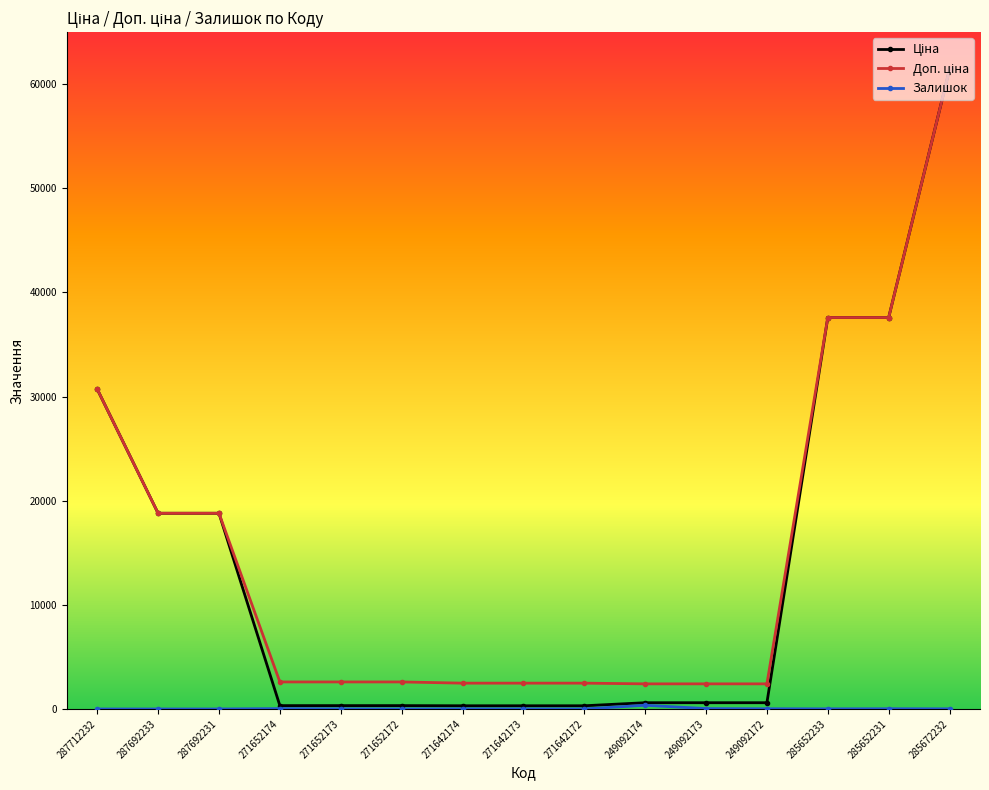

Count the number of data series in this chart.

3